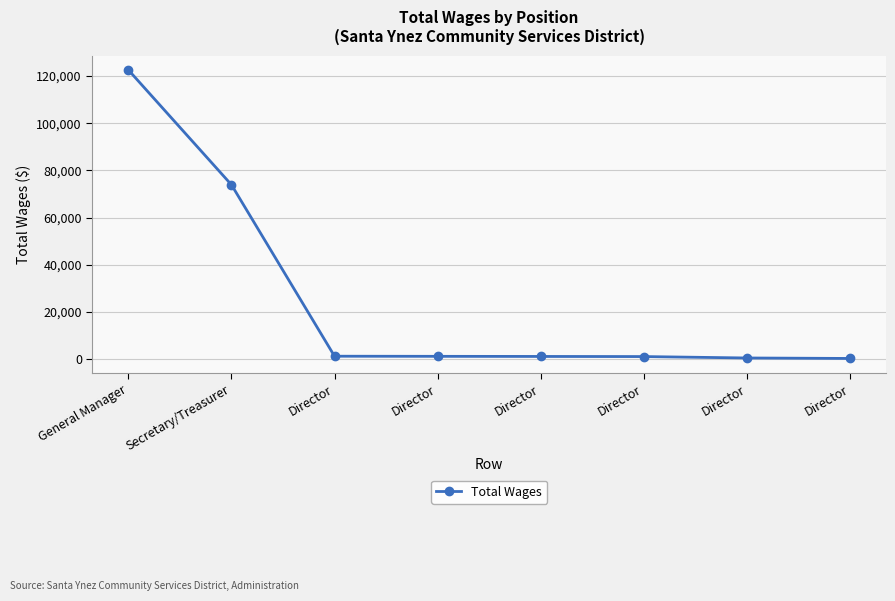

The value at Director is 300. True or false?

True